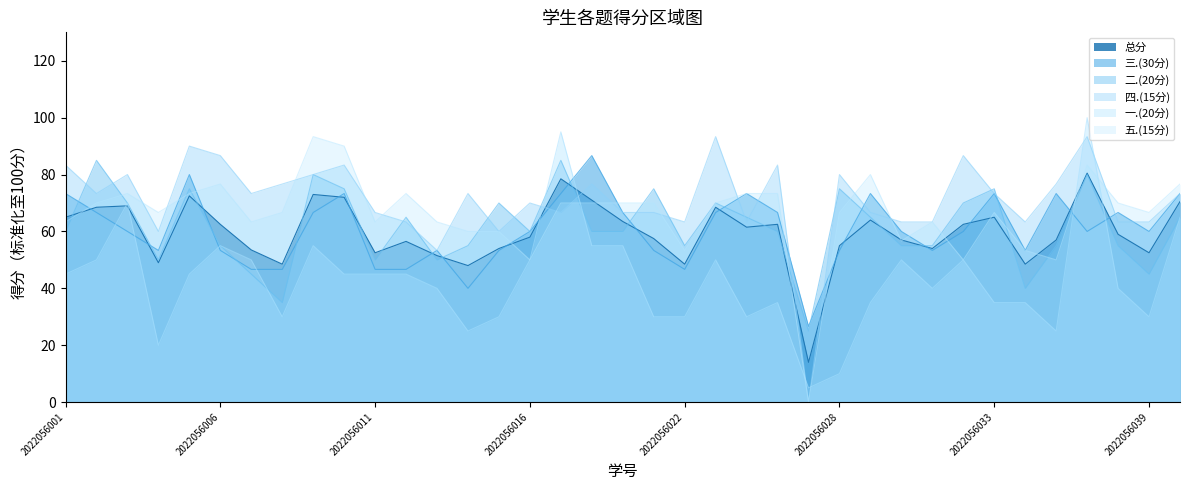

Does the chart have visible grid lines?

No